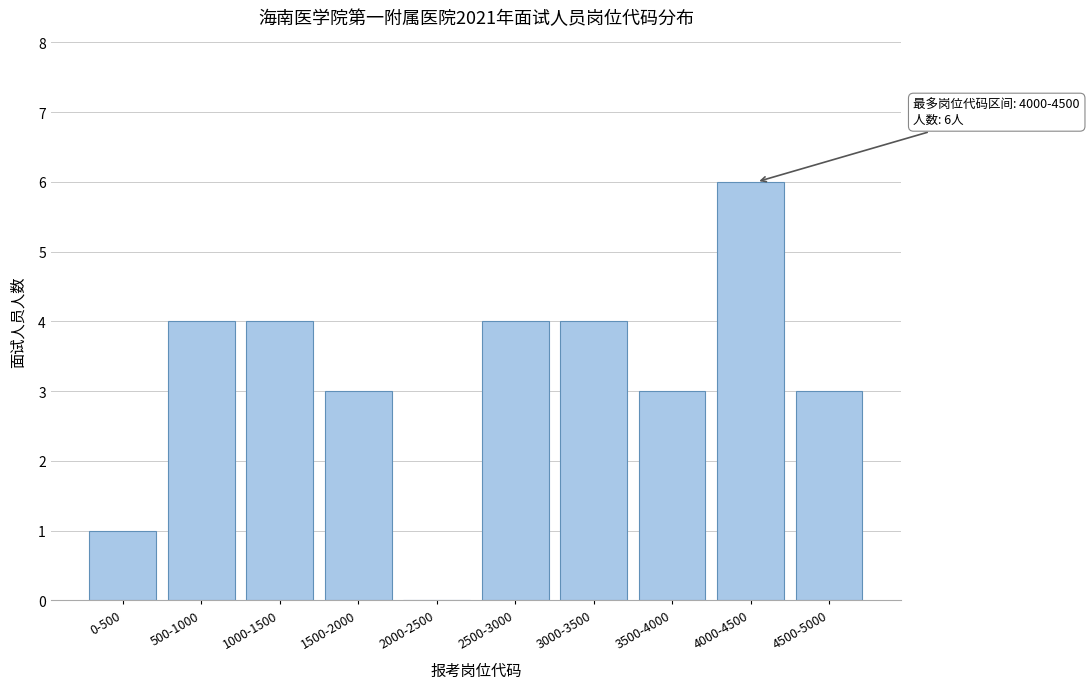

Reading right to left, list all the values displayed in this chart.

4500-5000=3	4000-4500=6	3500-4000=3	3000-3500=4	2500-3000=4	2000-2500=0	1500-2000=3	1000-1500=4	500-1000=4	0-500=1